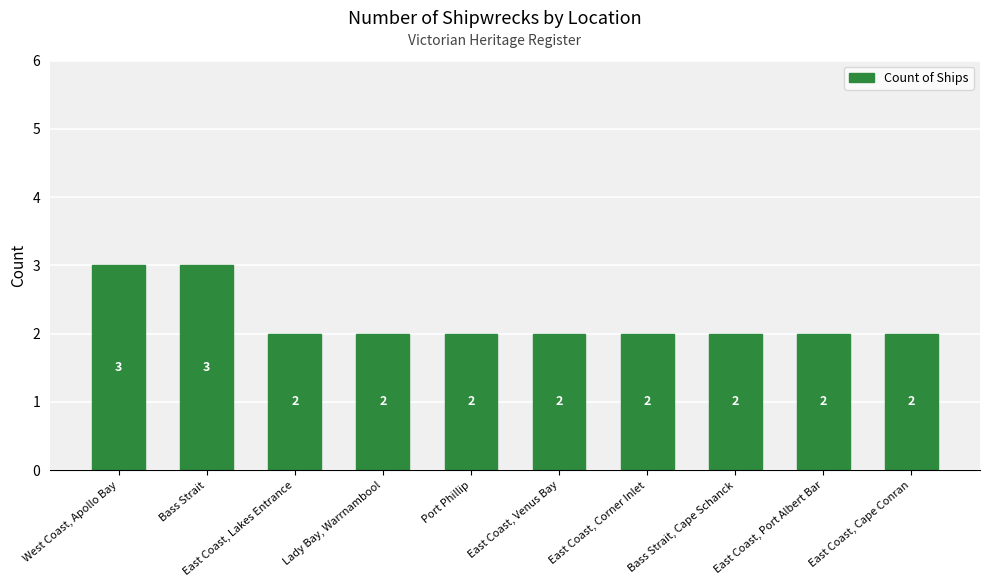

Between East Coast, Venus Bay and Bass Strait, which is larger?

Bass Strait